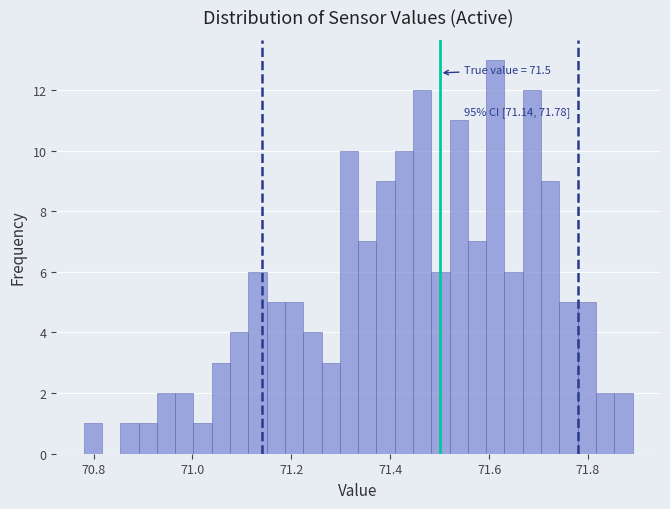

Read against the x-axis, roughly where is the centre of the tallest bar?

71.62